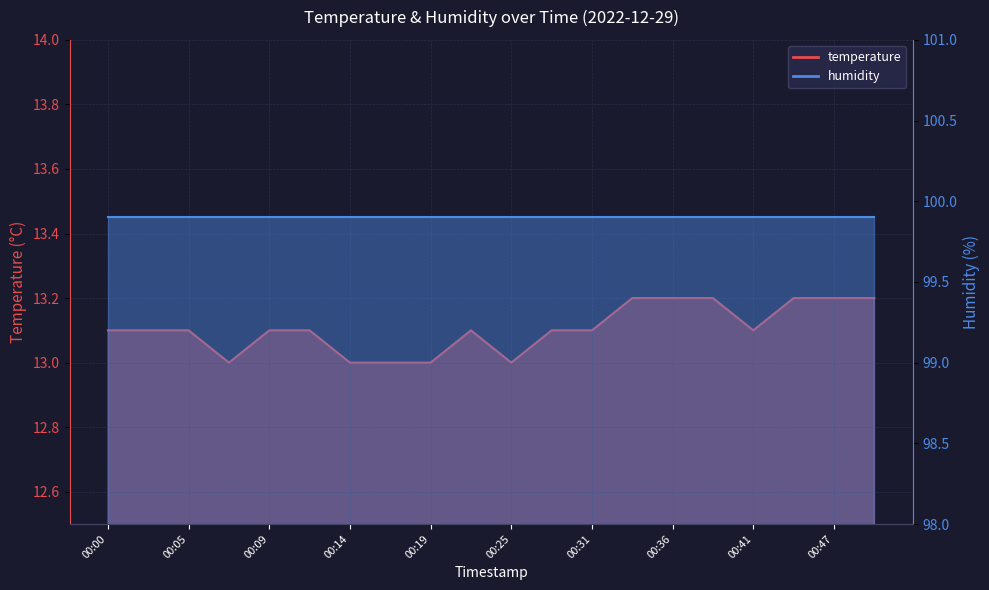

True or false: the data has more than 0 interior local peaks.

True